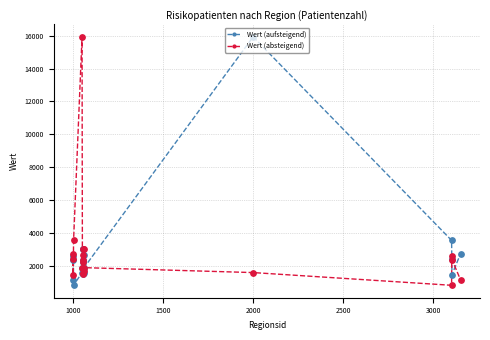

What is the value of the Wert (aufsteigend) point at the 12th from the left?

2227